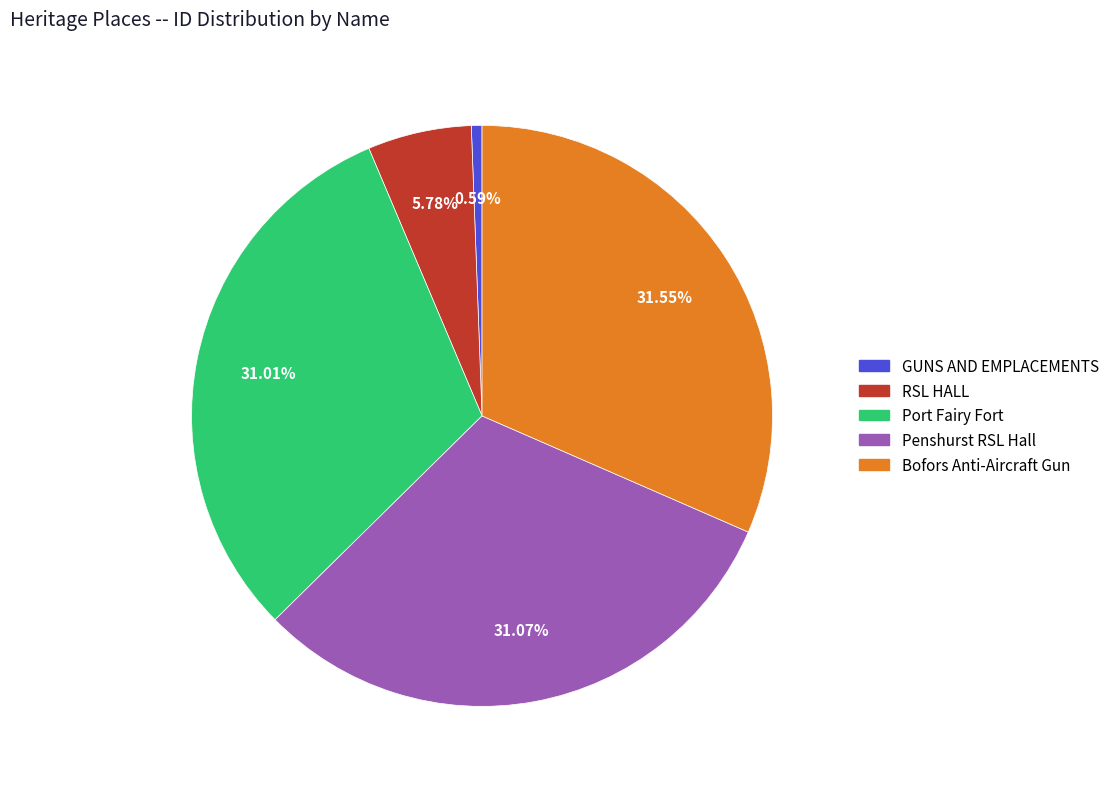

What is the smallest slice in the pie chart?

GUNS AND EMPLACEMENTS